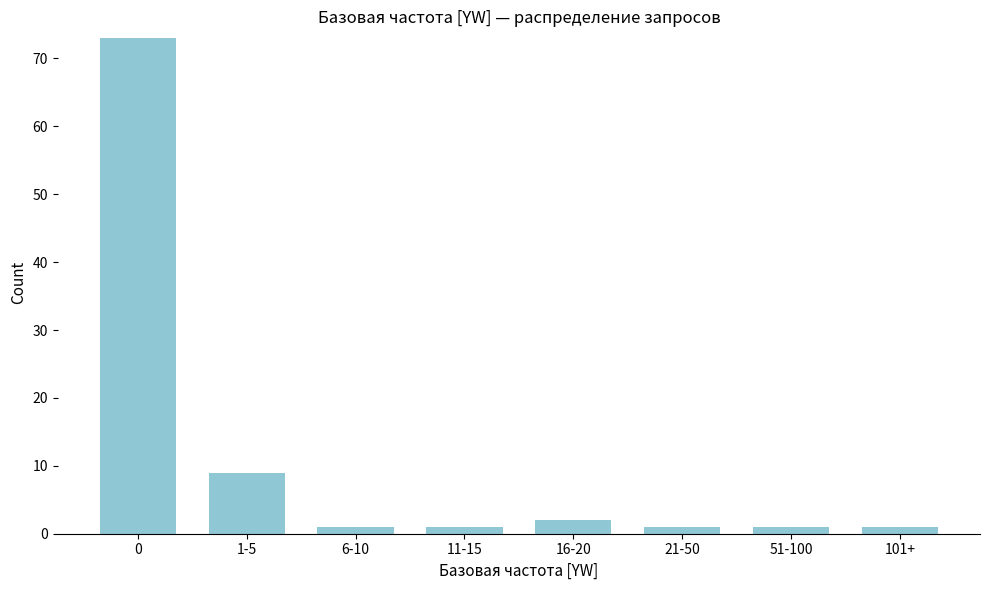

Reading right to left, extract all data points from this chart.

101+=1	51-100=1	21-50=1	16-20=2	11-15=1	6-10=1	1-5=9	0=73